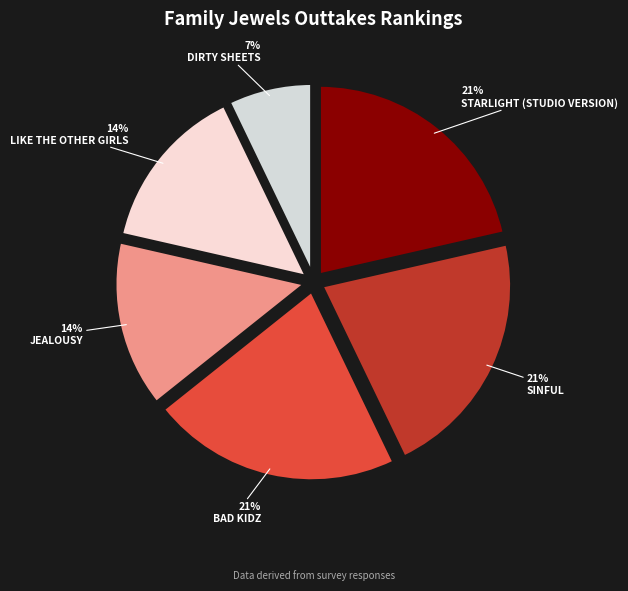

Count the number of slices in the pie.

6